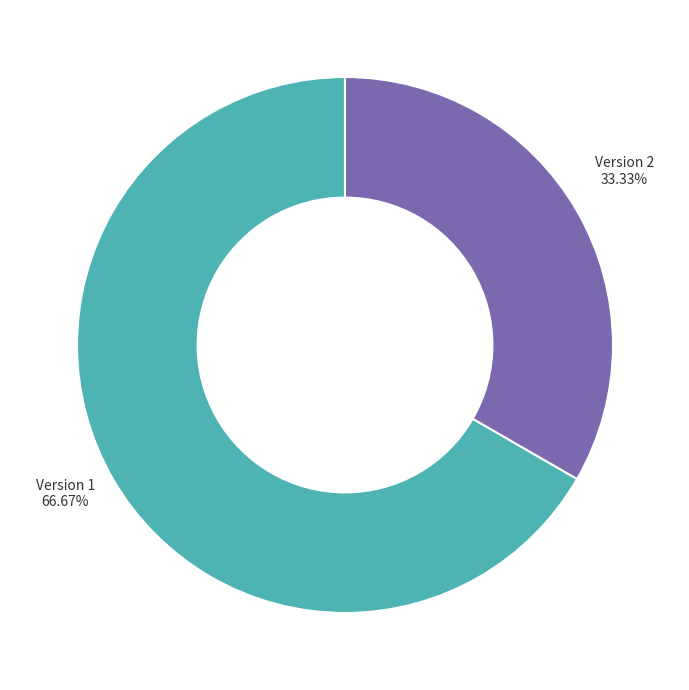

Is the sum of Version 1 and Version 2 greater than half?

Yes